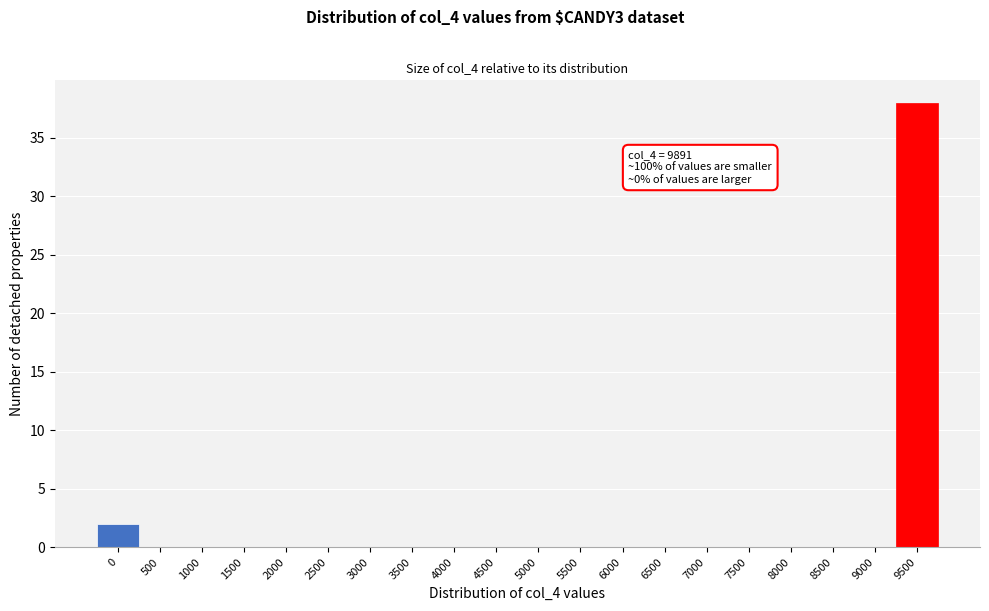

Reading left to right, extract all data points from this chart.

0=2	500=0	1000=0	1500=0	2000=0	2500=0	3000=0	3500=0	4000=0	4500=0	5000=0	5500=0	6000=0	6500=0	7000=0	7500=0	8000=0	8500=0	9000=0	9500=38